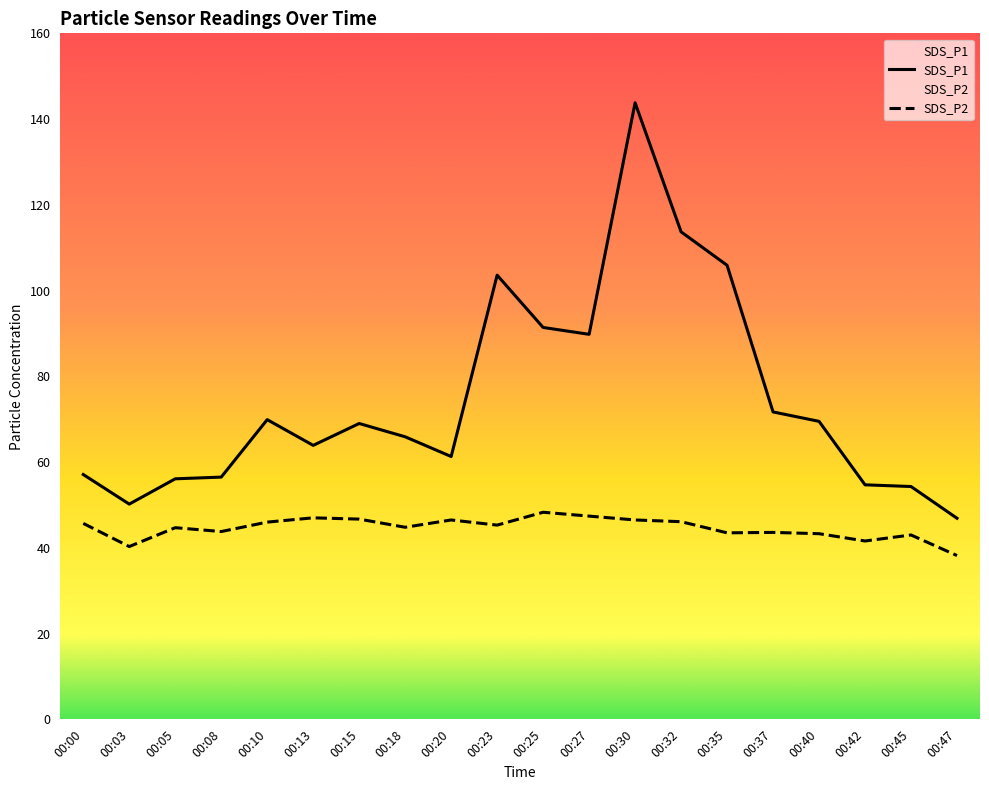

Which label corresponds to the largest value in the chart?

00:30